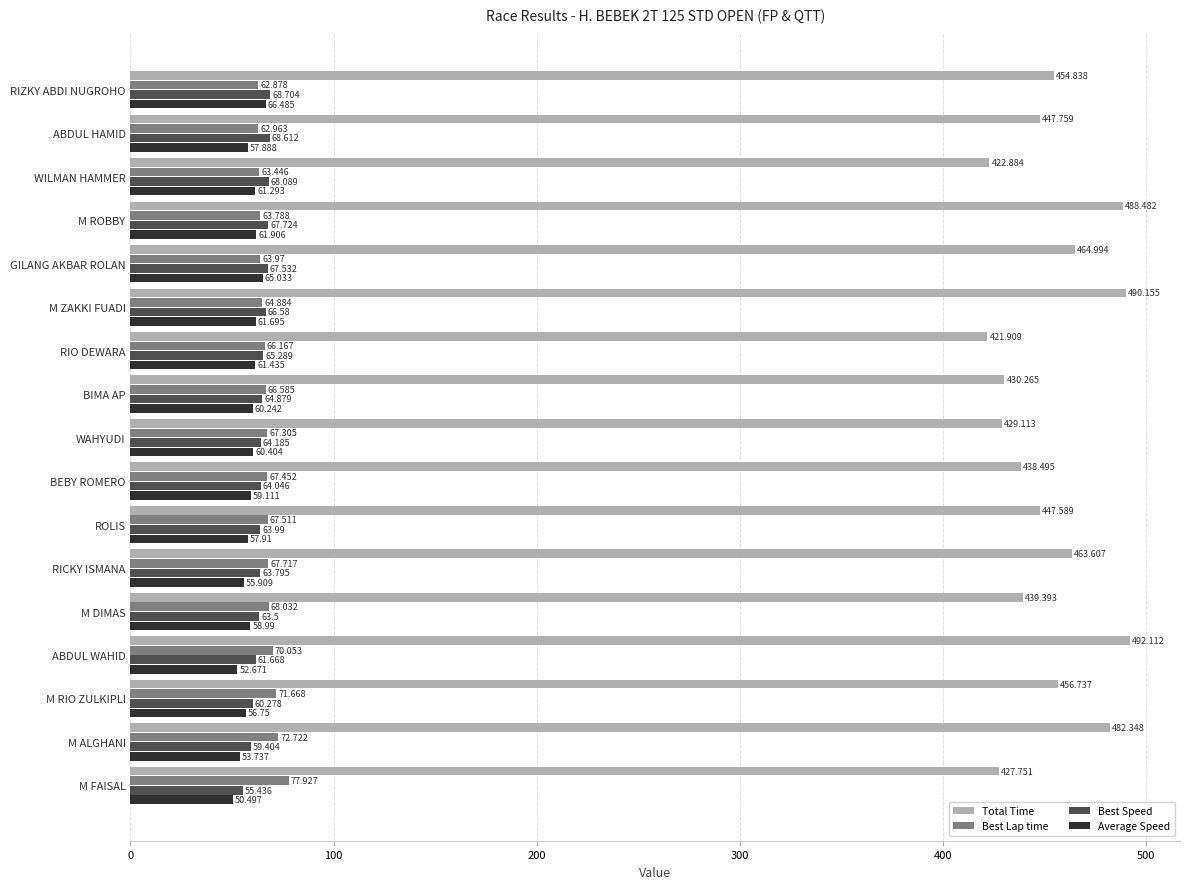

At which label is Average Speed closest to 58?

ROLIS